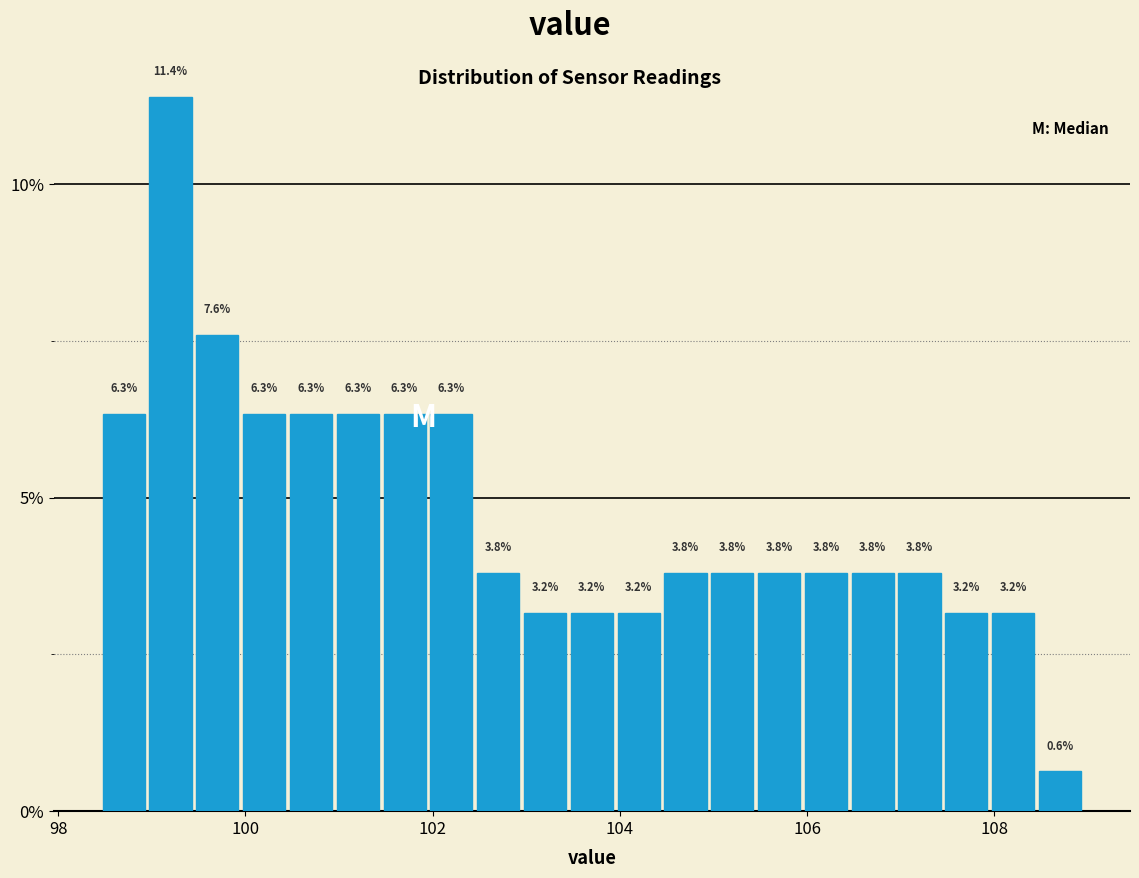

Read against the x-axis, roughly where is the centre of the tallest bar?

99.2